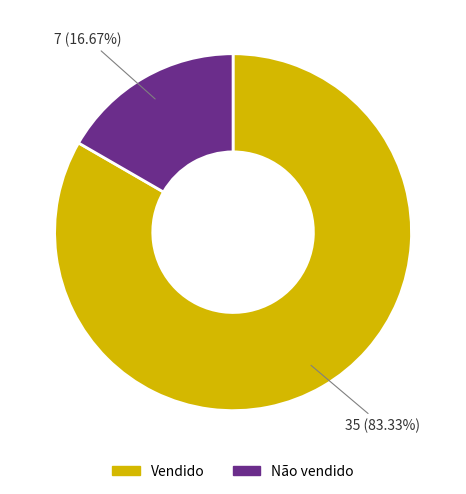

Is there a majority slice in this chart?

Yes